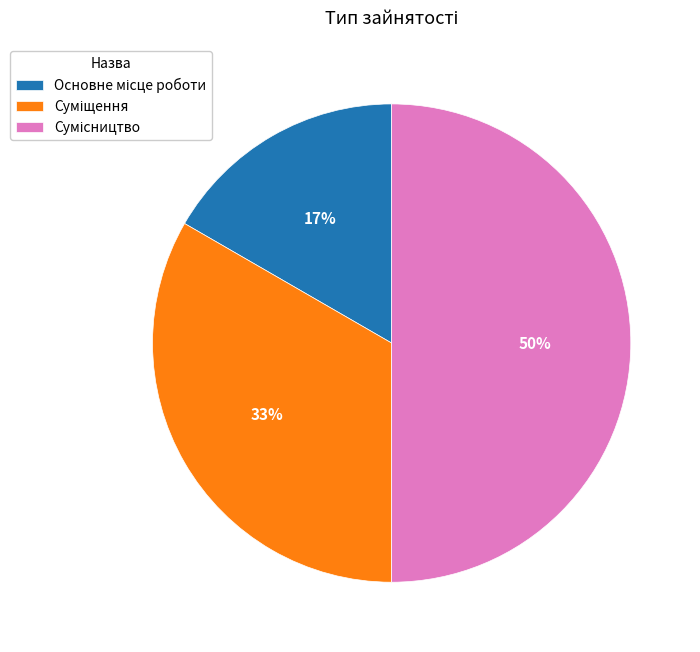

How many slices are in this pie chart?

3